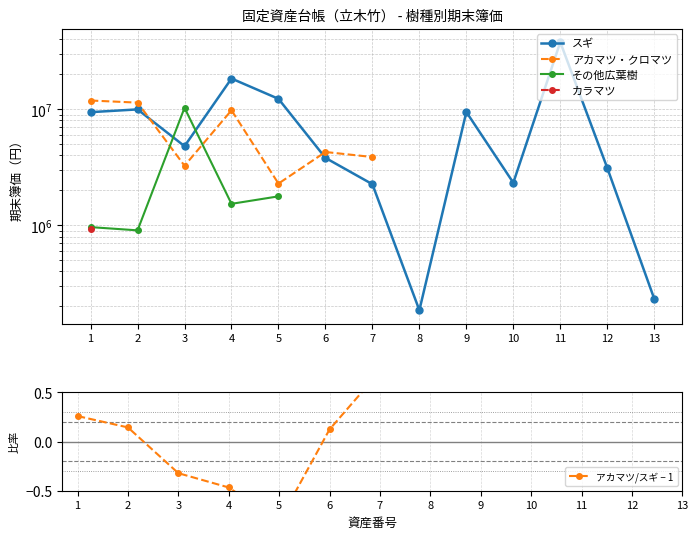

Is this an area chart (filled region under the line)?

No